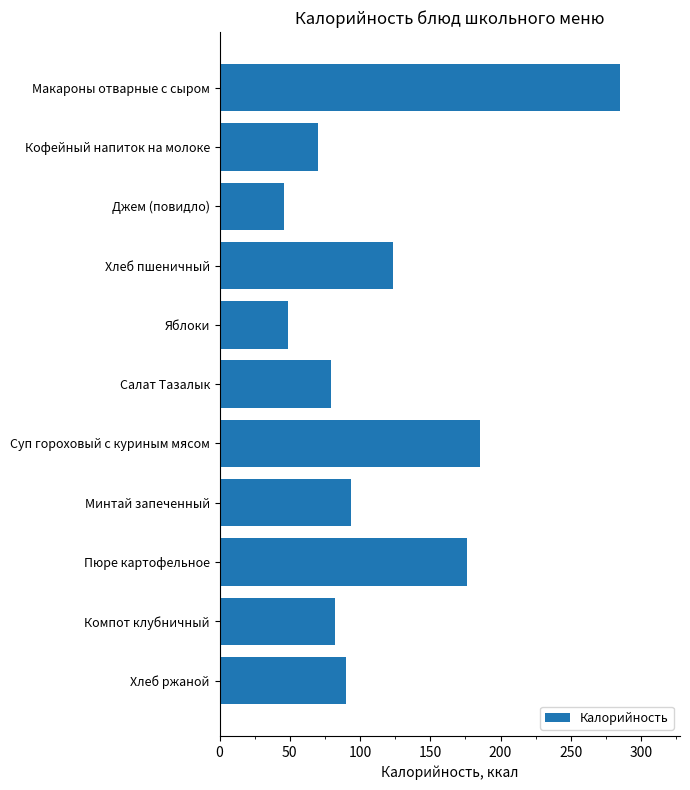

Between Пюре картофельное and Суп гороховый с куриным мясом, which is larger?

Суп гороховый с куриным мясом